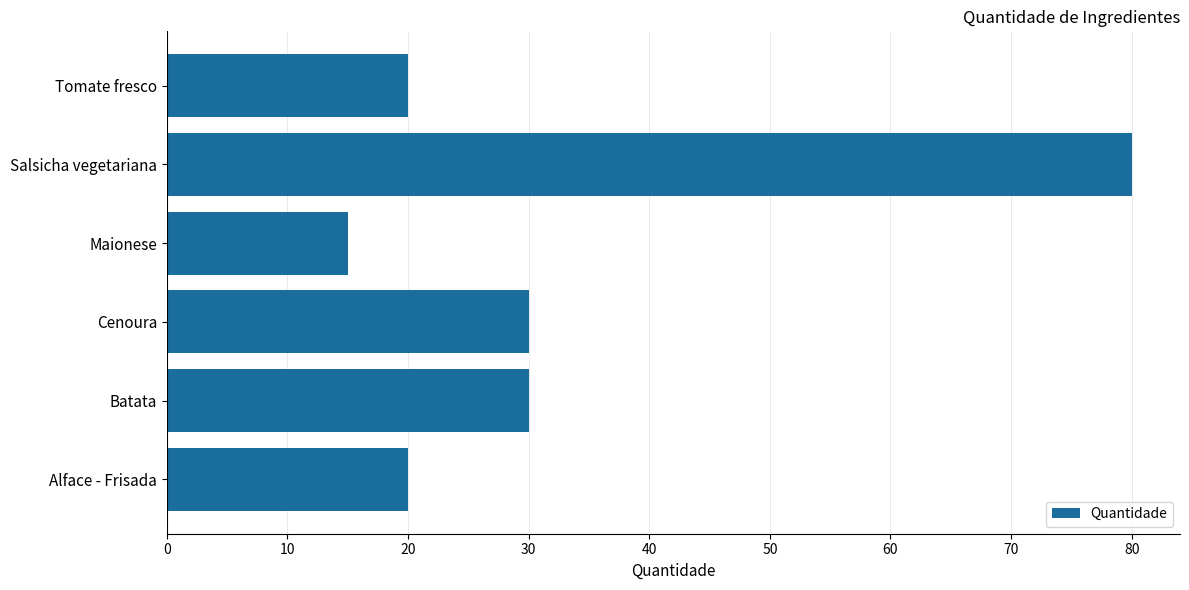

Reading top to bottom, extract all data points from this chart.

20	80	15	30	30	20